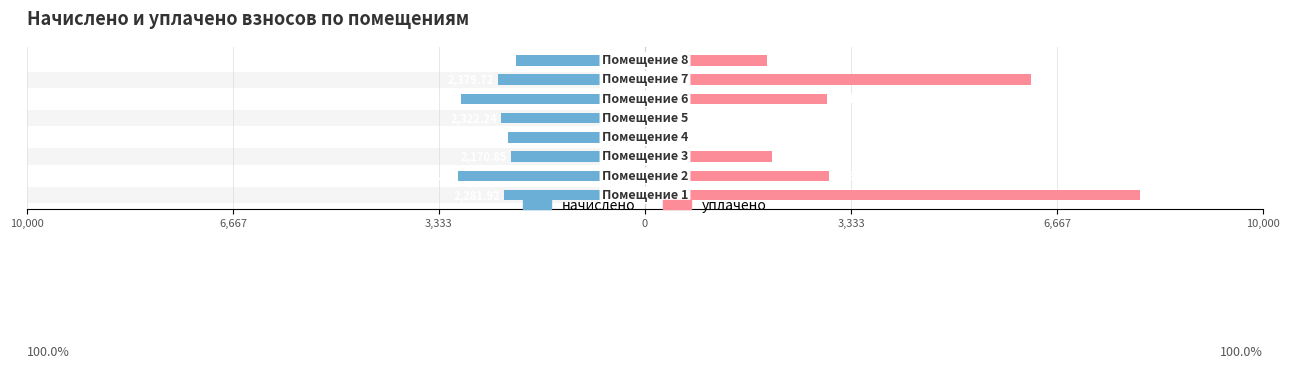

Reading right to left, list all the values displayed in this chart.

начислено: -2091.8	-2379.7	-2983.2	-2322.2	-2224.4	-2170.8	-3017.8	-2281.9
уплачено: 1978.9	6238.3	2947.4	0.0	0.0	2053.8	2981.5	8000.0